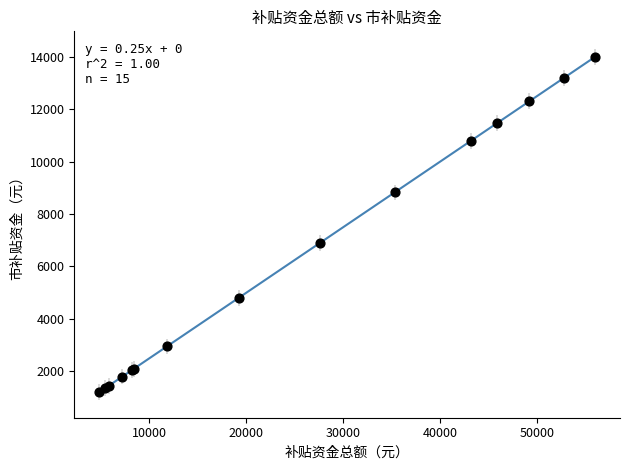

What Y value in the scatter plot is closest to 7600?

6900